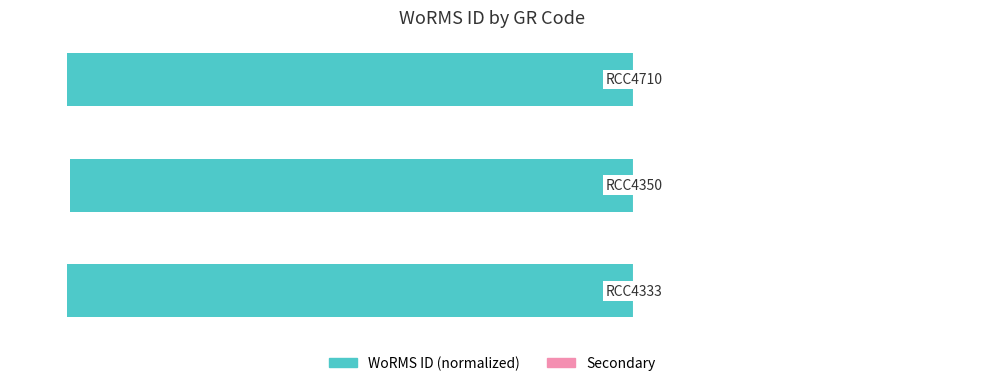

How many bars are there in total?

3